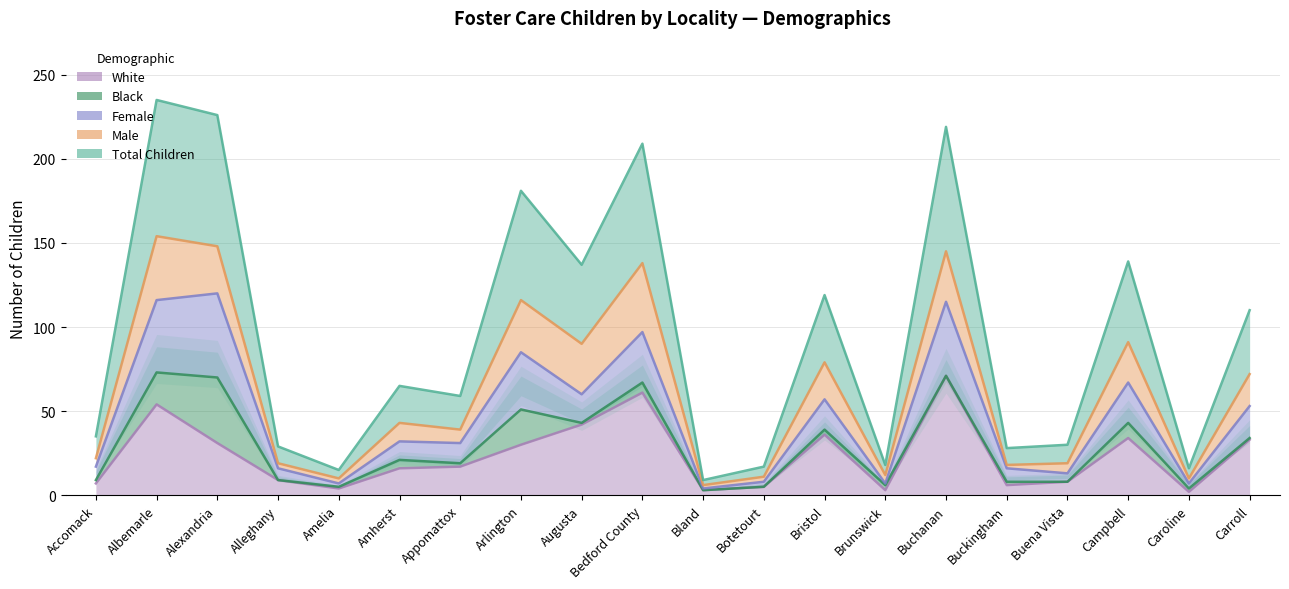

What is the spread (max minus min) of values at Augusta?

95